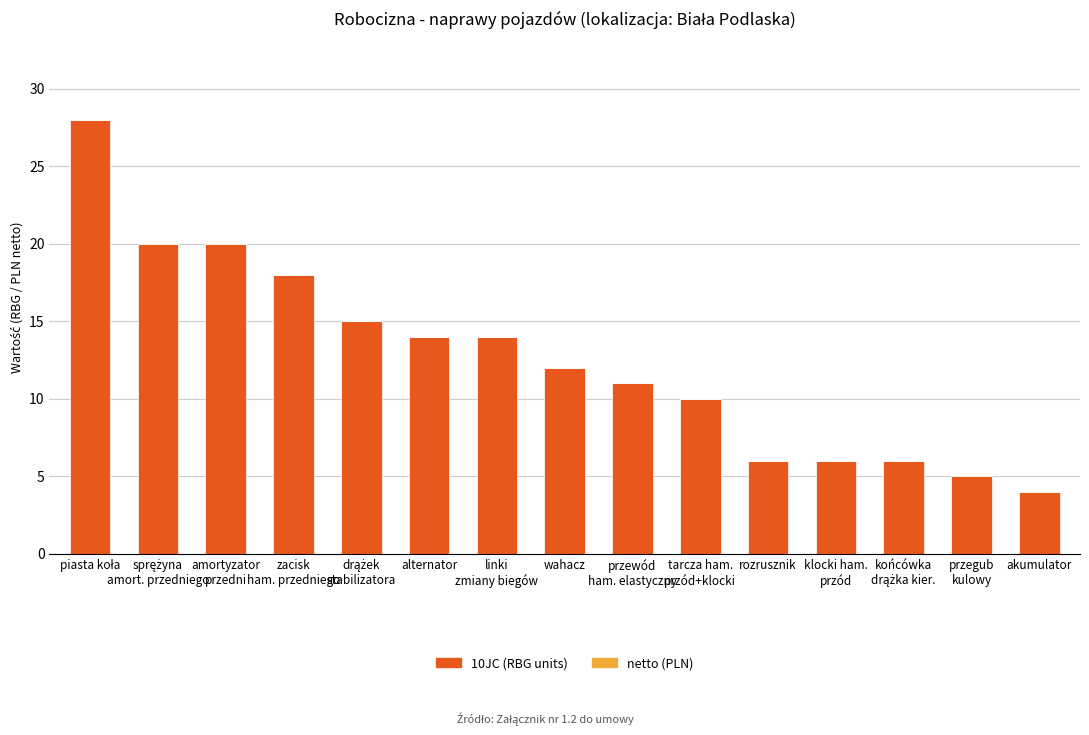

What position from the right is rozrusznik?

5